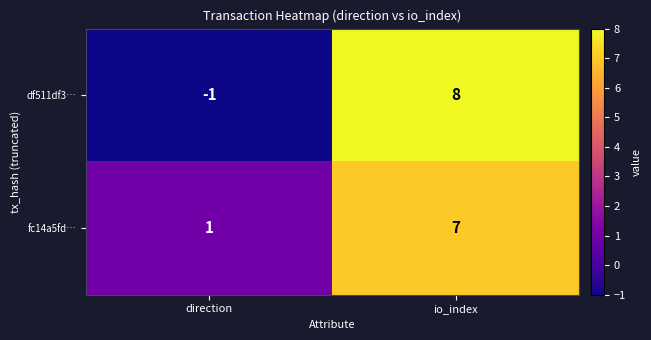

Reading left to right, what are all the values shown in this chart?

df511df3…: -1	8
fc14a5fd…: 1	7